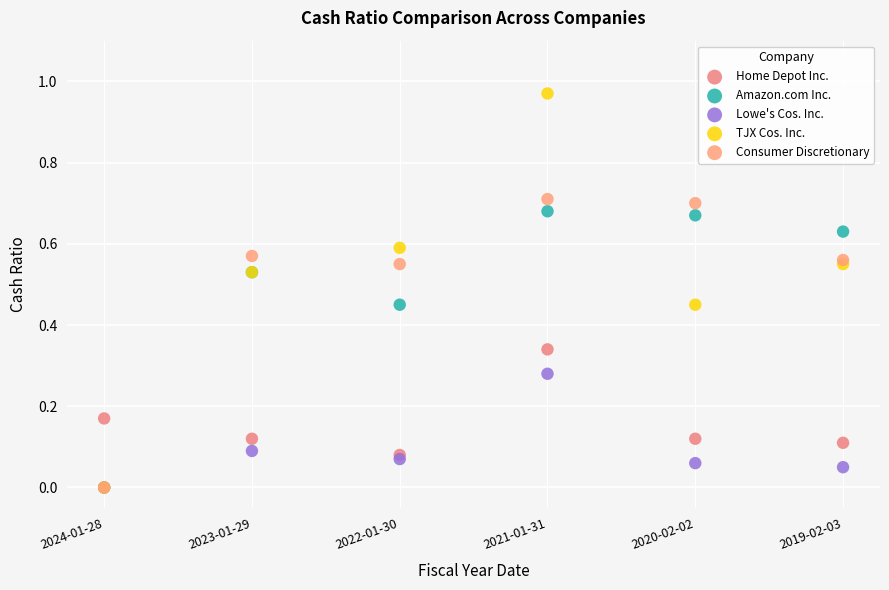

What are all the series names shown in the legend?

Home Depot Inc., Amazon.com Inc., Lowe's Cos. Inc., TJX Cos. Inc., Consumer Discretionary